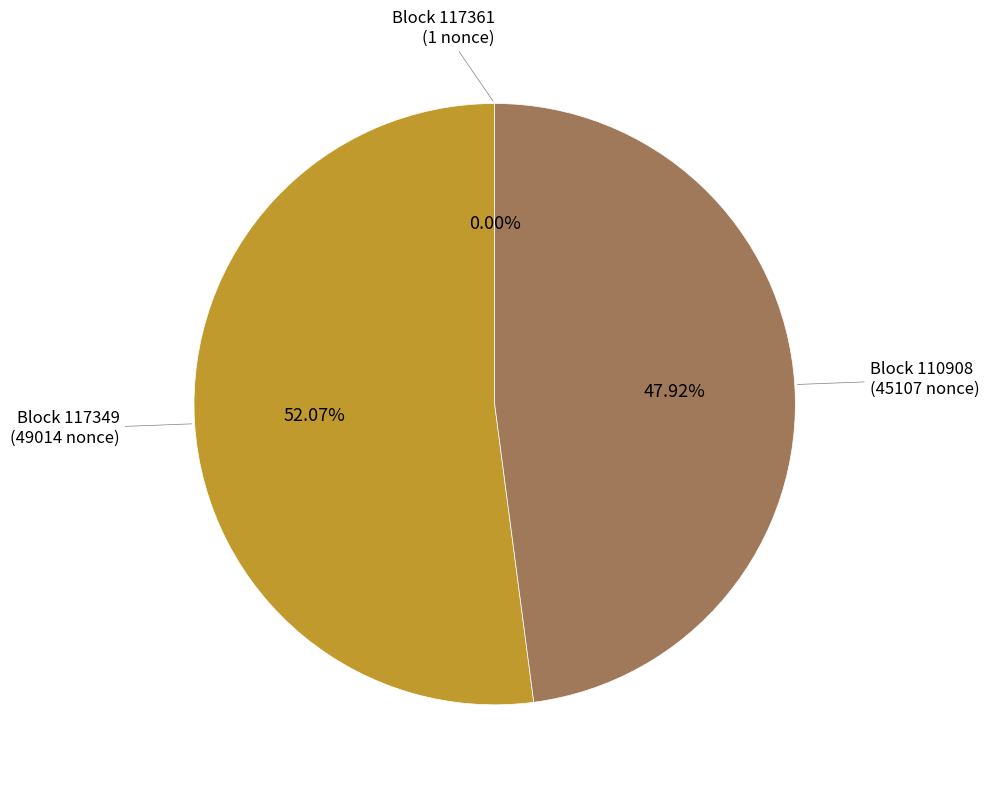

Combined, do Block 117349 (49014 nonce) and Block 110908 (45107 nonce) account for over 50%?

Yes